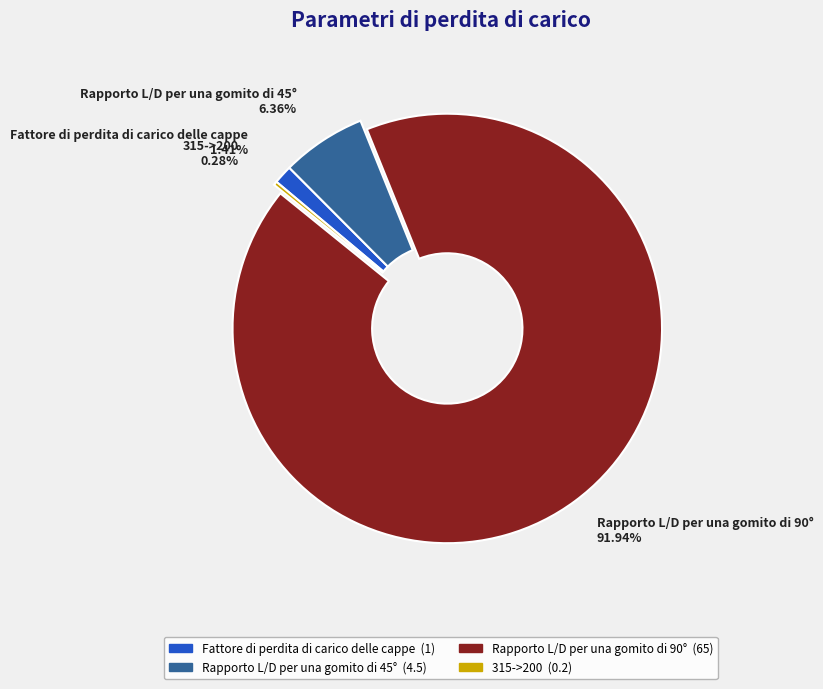

Is there a majority slice in this chart?

Yes